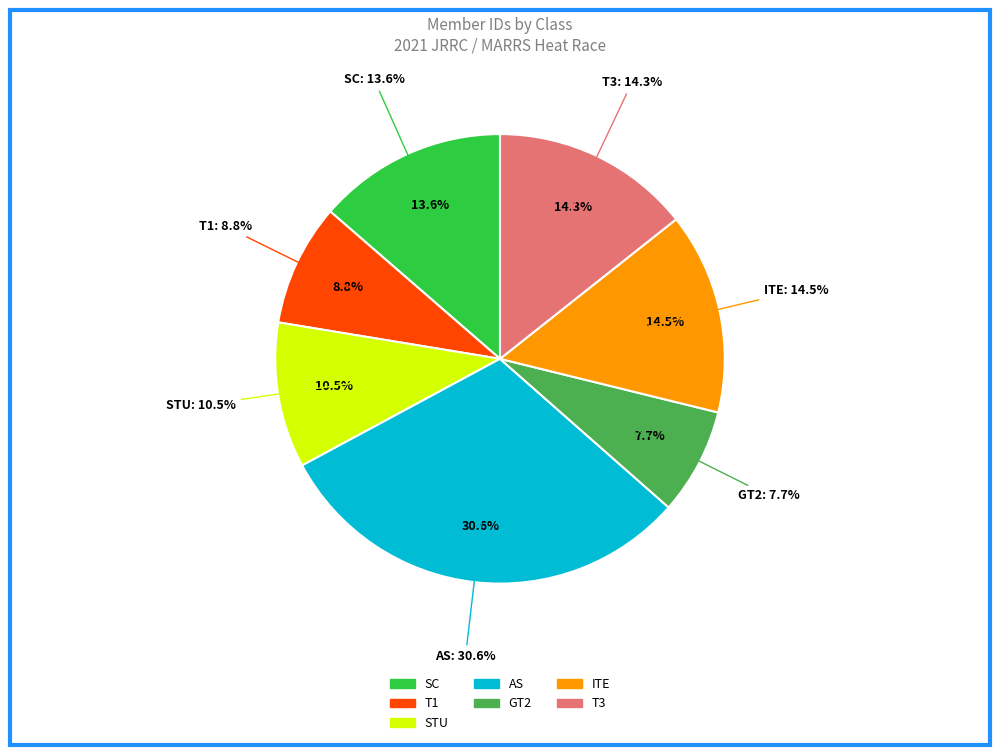

What percentage is NOT represented by Timothy Rubright (T1)?

91.2%